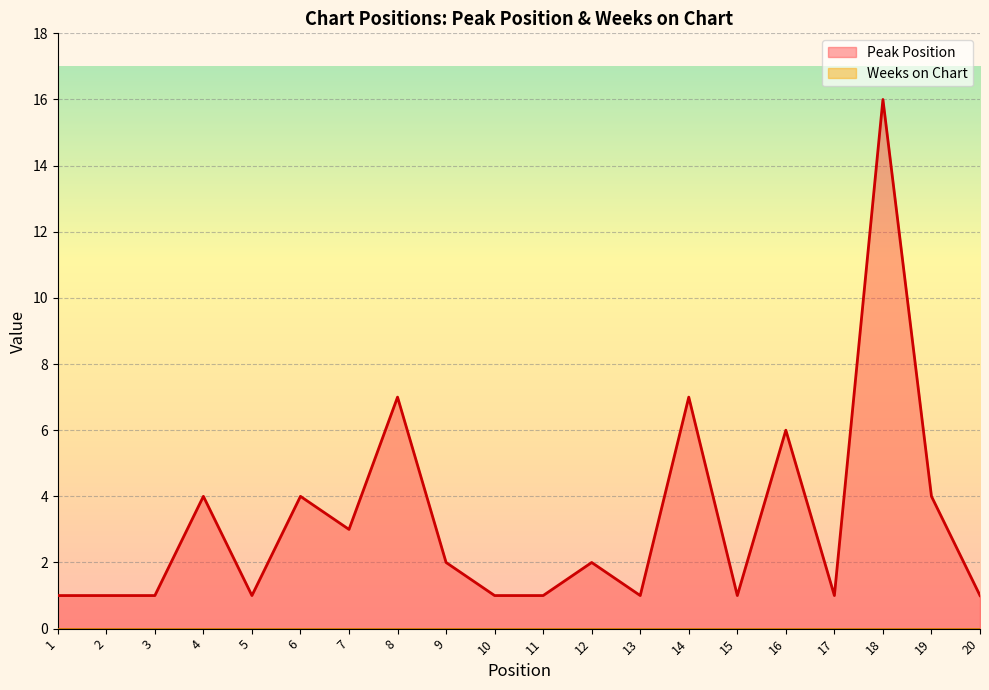

Does the chart display data point markers on the line(s)?

No